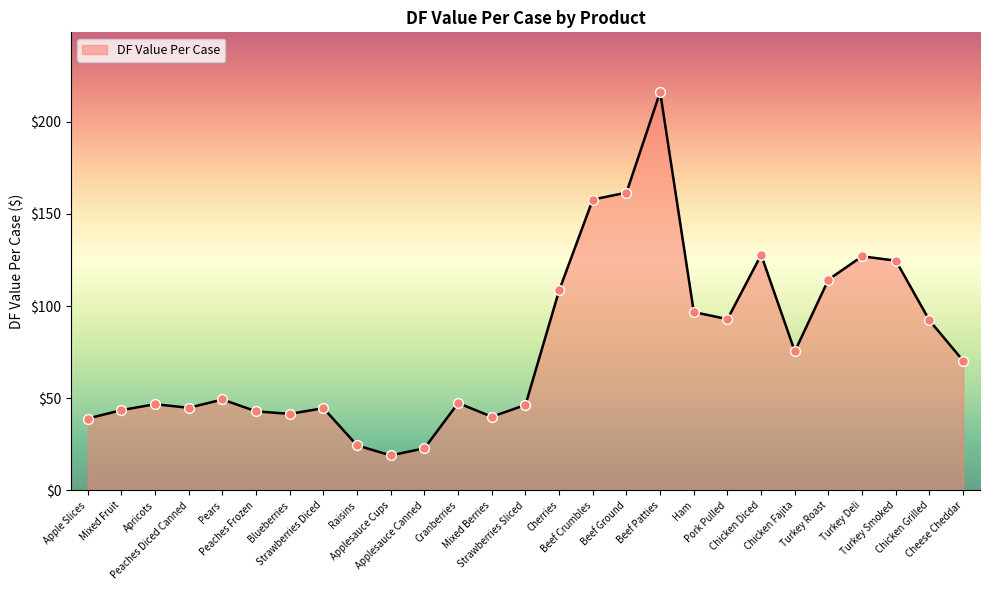

What is the ratio of the value at Raisins to the value at Ham?

0.3